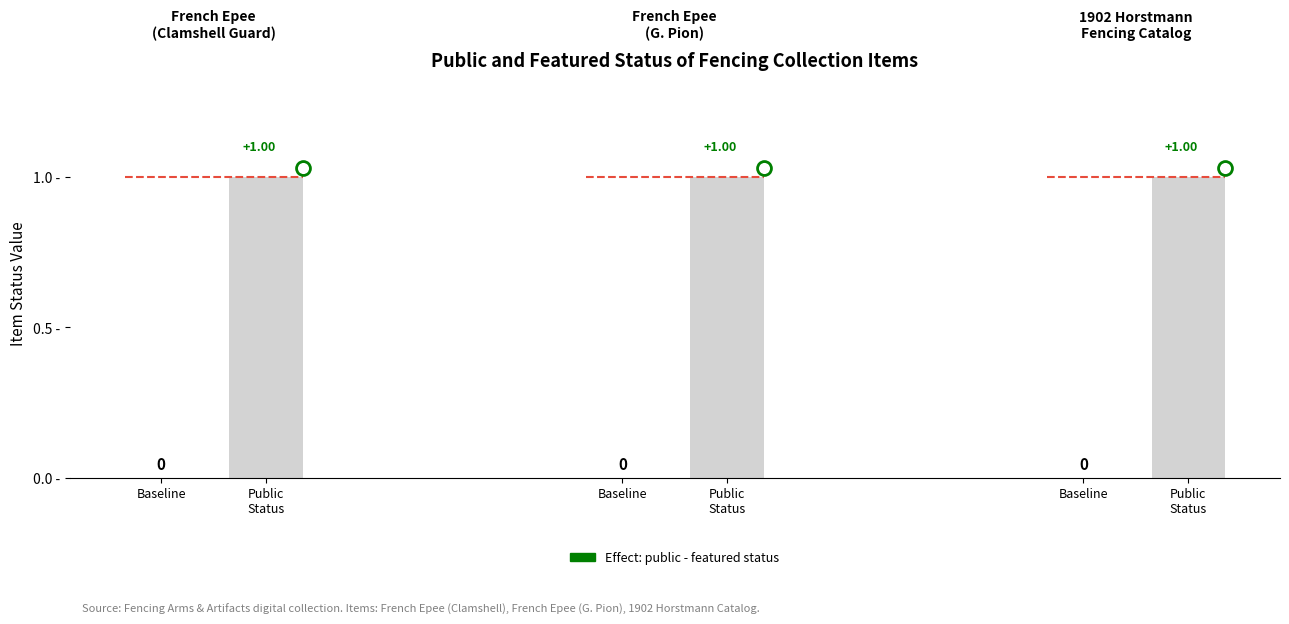

What is the minimum value for public?

1